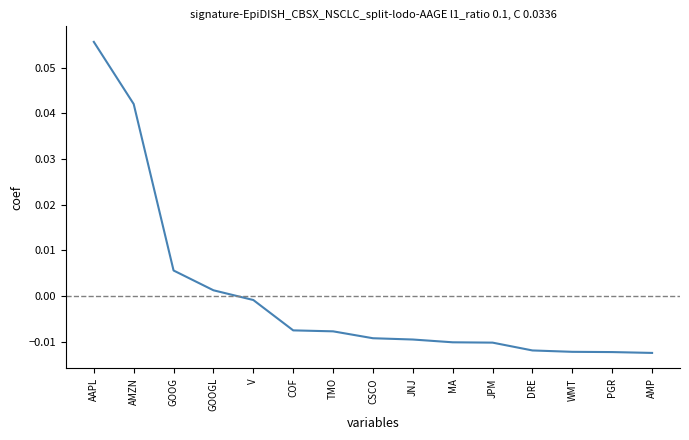

Which category has the highest value across all series?

AAPL